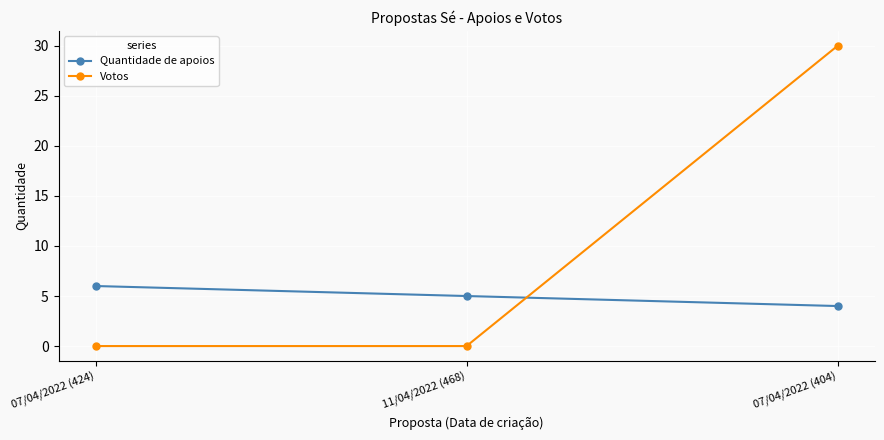

Where is Quantidade de apoios nearest to the value 5?

11/04/2022 (468)